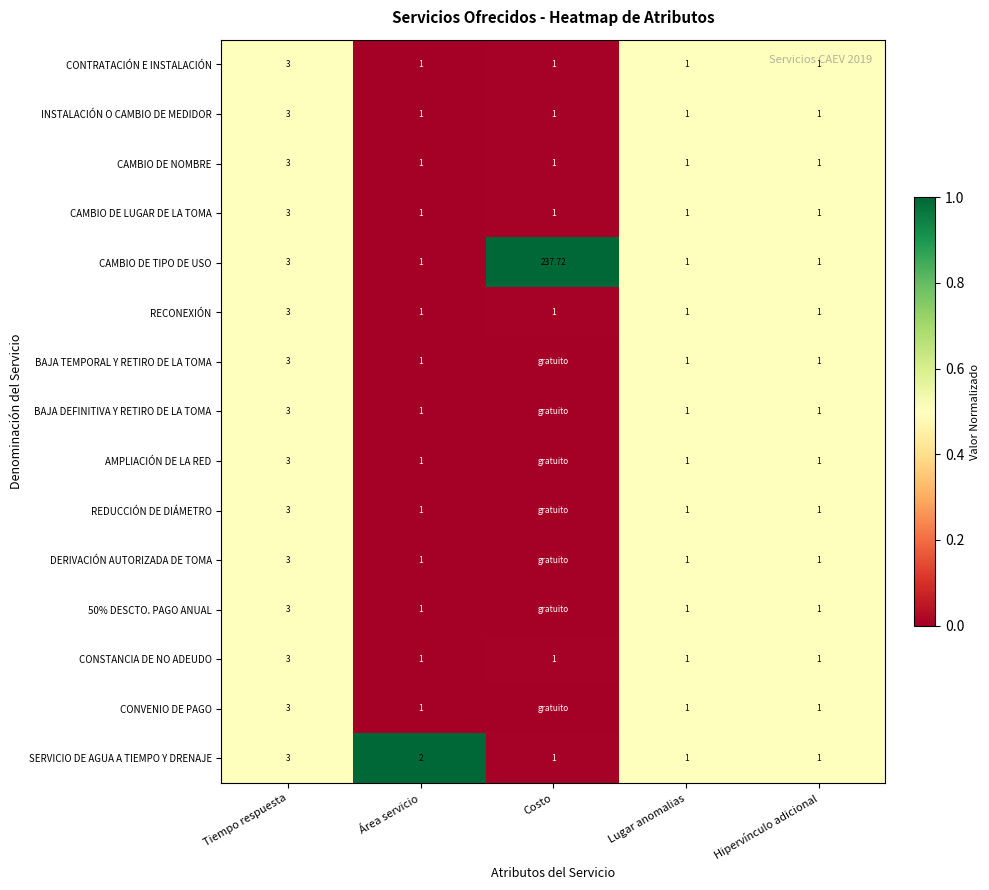

The REDUCCIÓN DE DIÁMETRO series shows 0.7 at Tiempo respuesta. True or false?

False